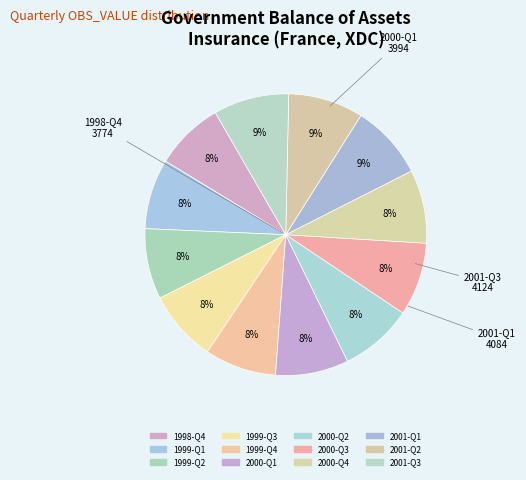

What is the ratio of the value at 2001-Q1 to the value at 2000-Q4?

1.0